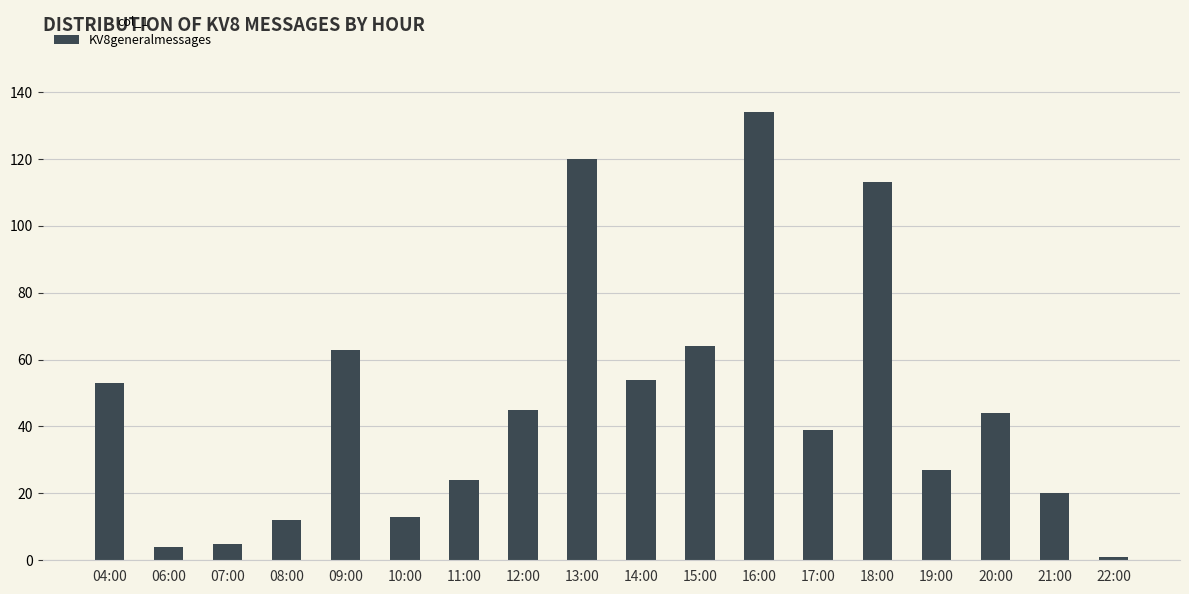

What is the maximum value shown in the chart?

134